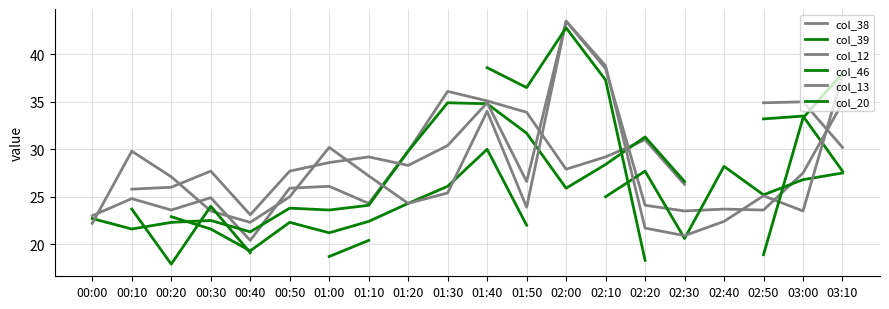

Rank the series at 02:00 from highest to lowest value.

col_12, col_38, col_39, col_46, col_13, col_20